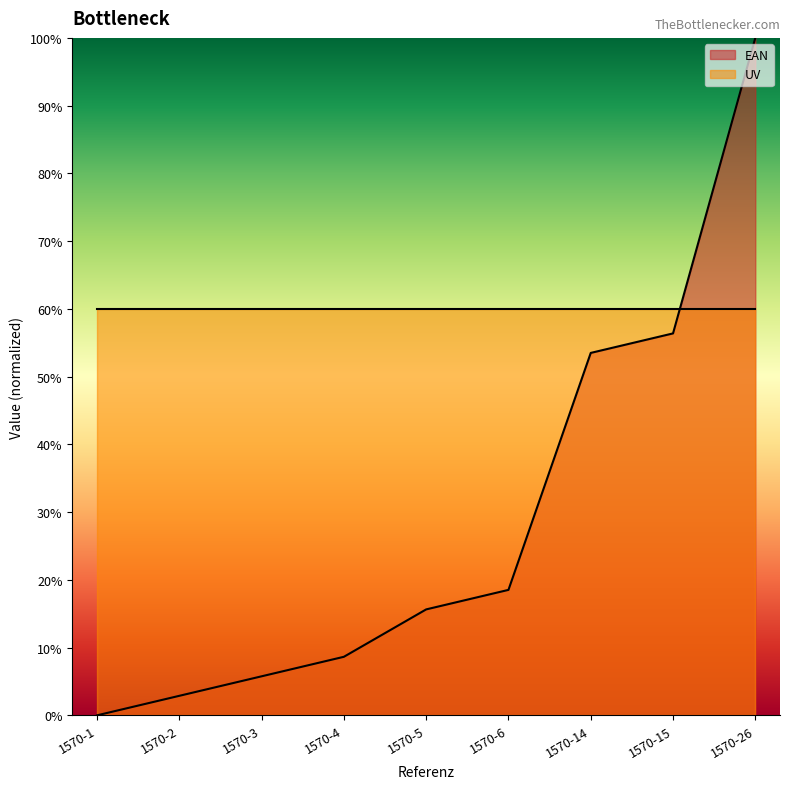

True or false: the data has more than 0 interior local peaks.

False